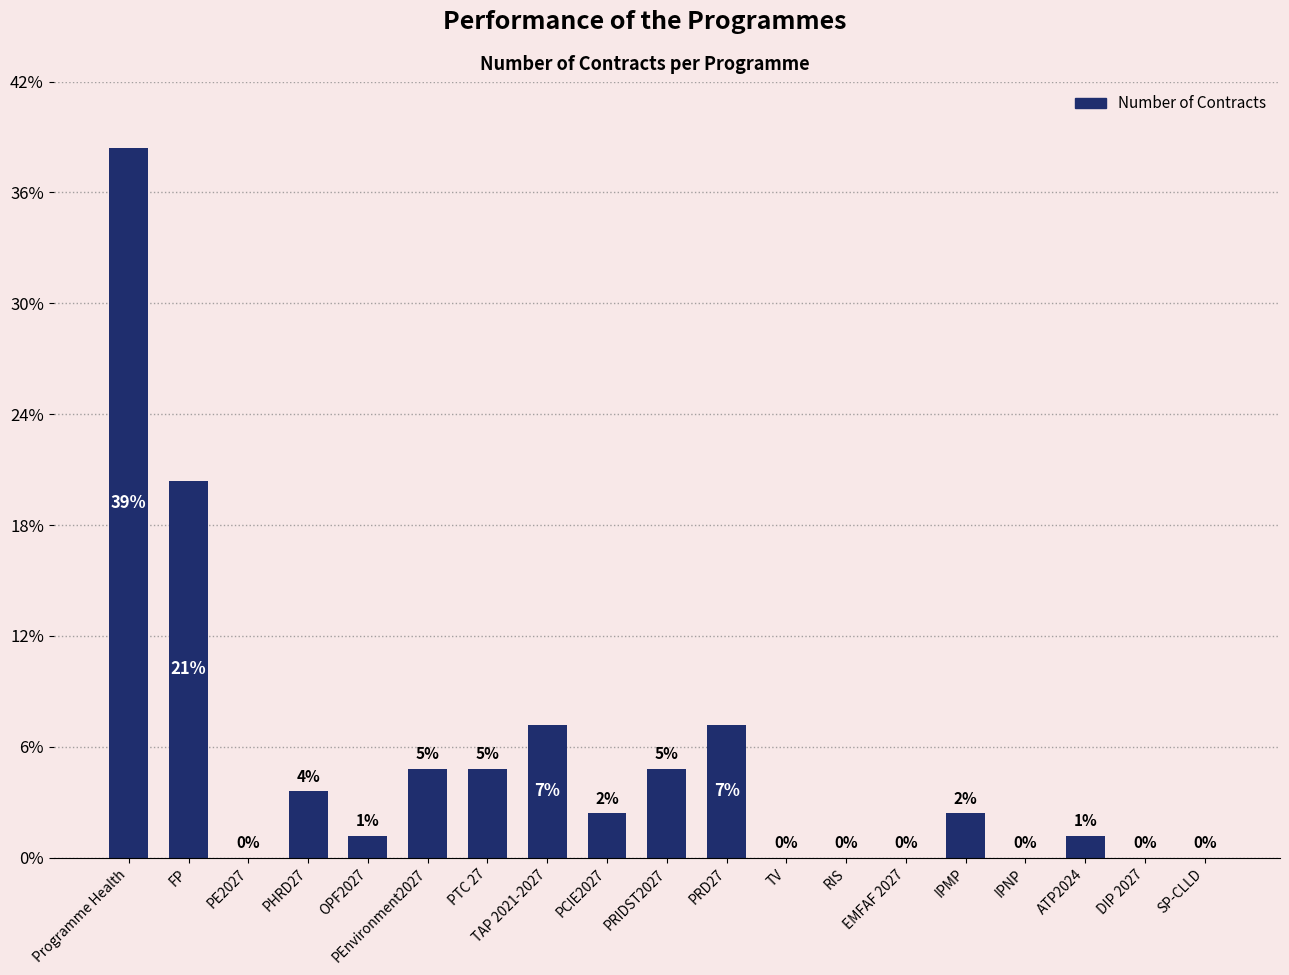

How many values exceed 2?

8